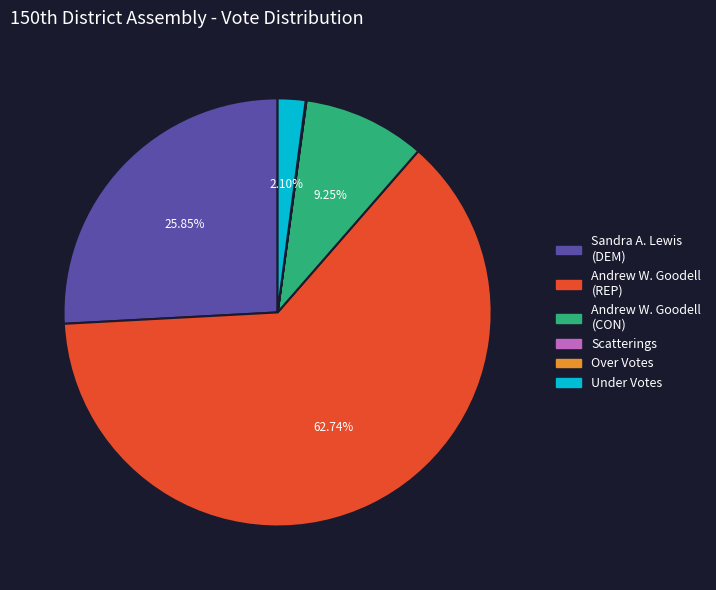

Which slice is the largest?

Andrew W. Goodell (REP)